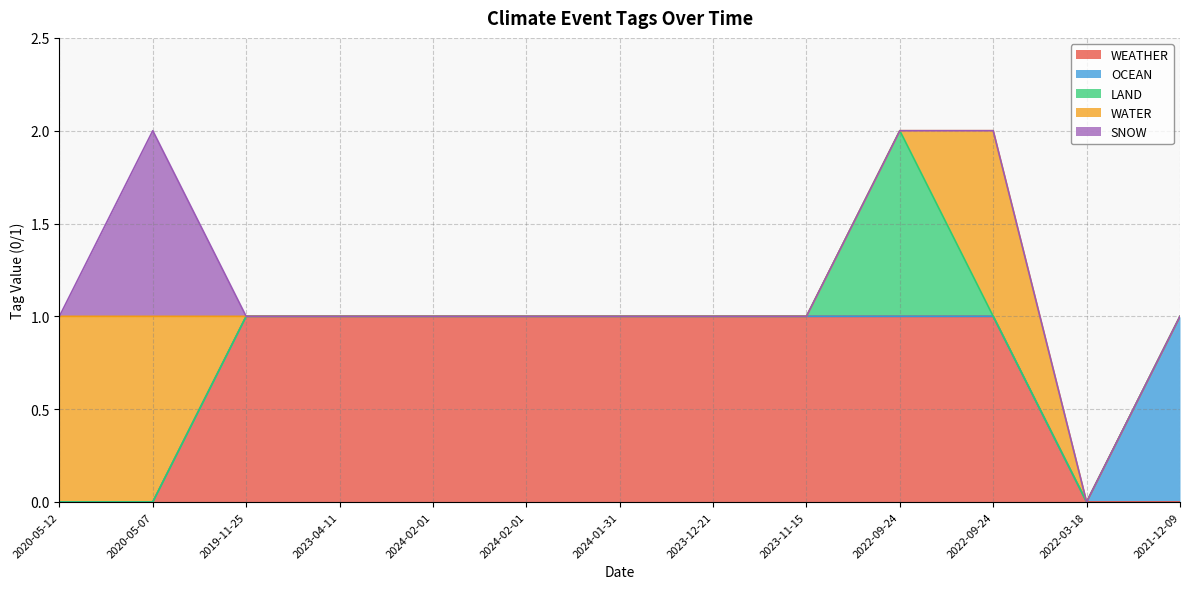

Which series changed the most between 2024-02-01 and 2022-09-24?

WATER